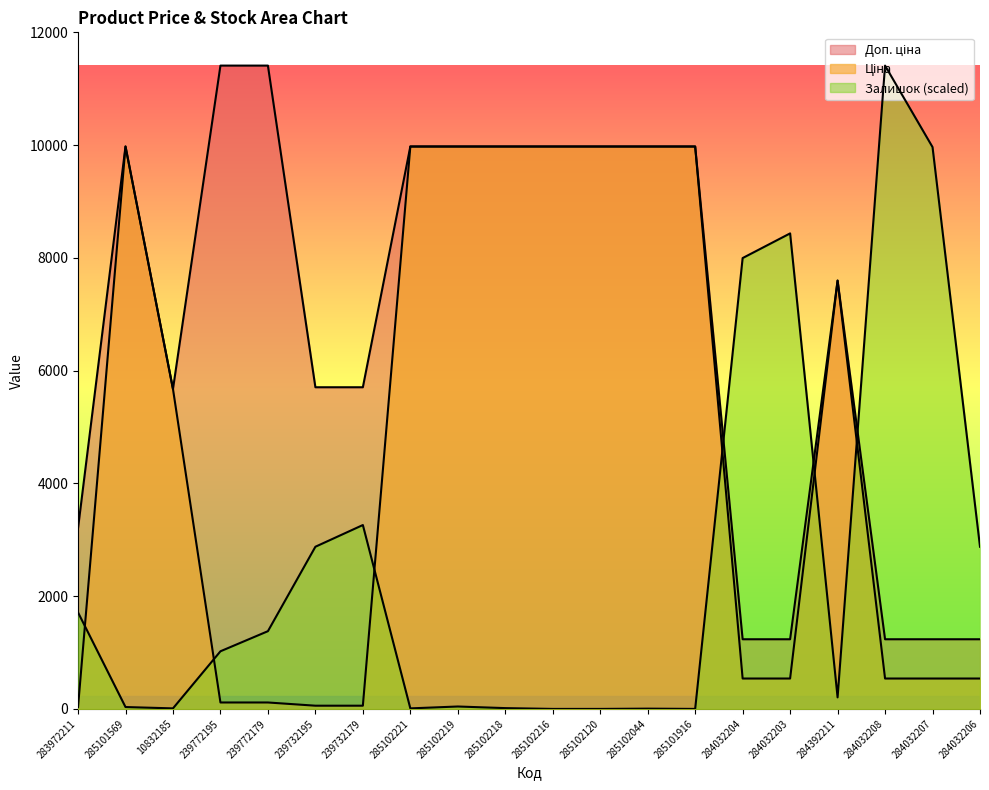

What is the label of the 19th point from the right?

285101569